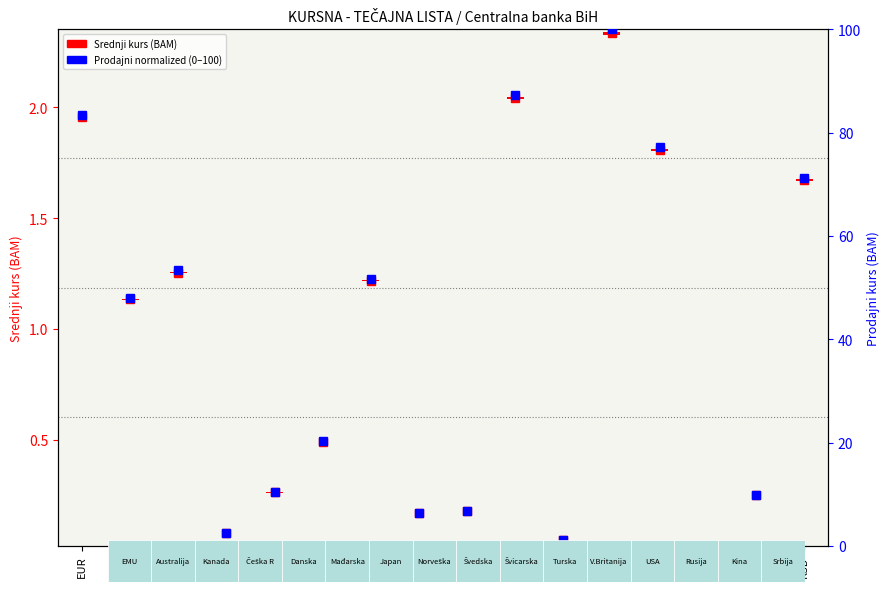

At which label does prodajni - kupovni spread reach its minimum?

EUR